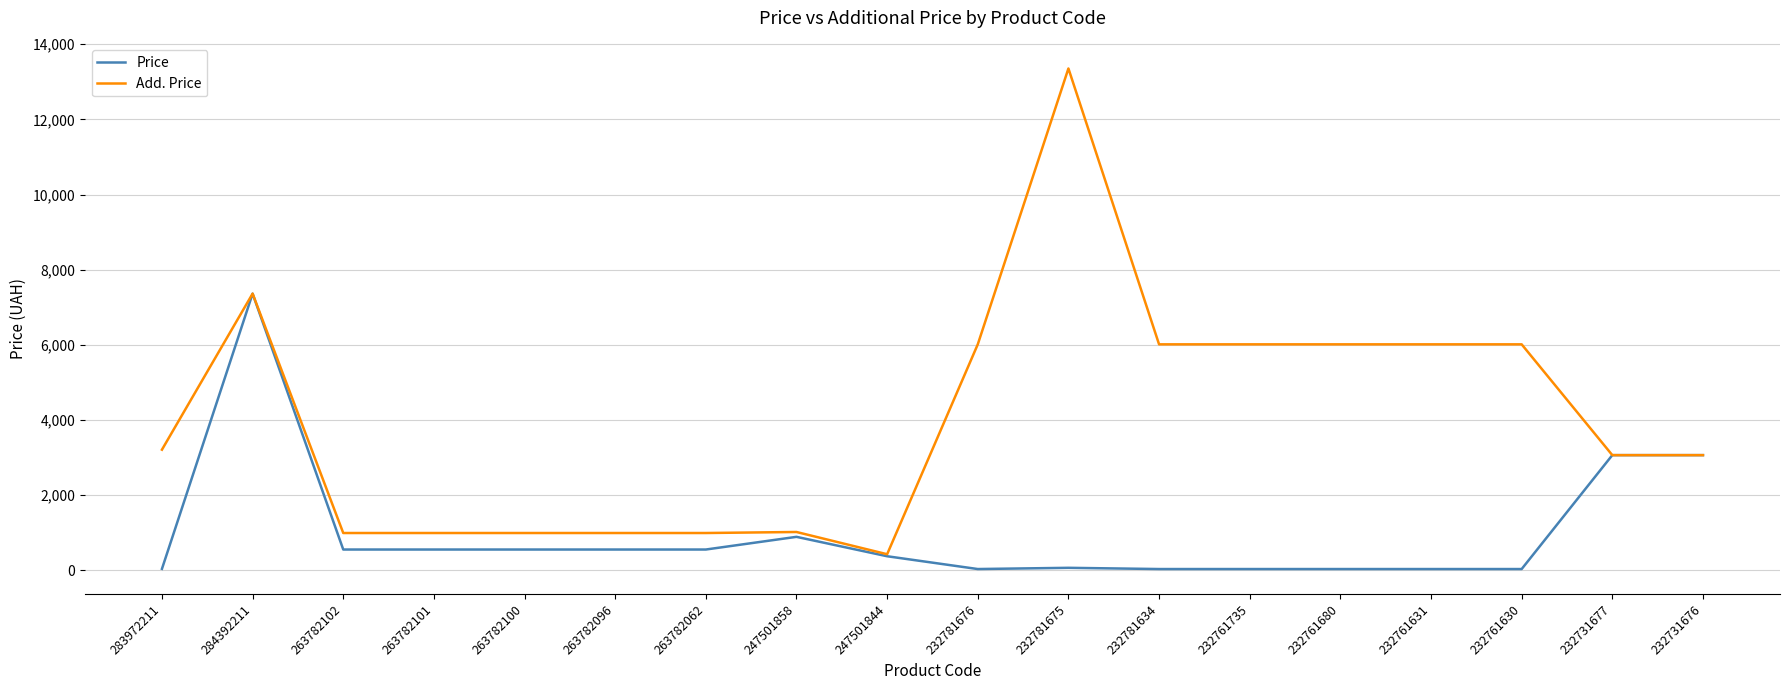

Which series has the largest range (max minus min)?

Add. Price